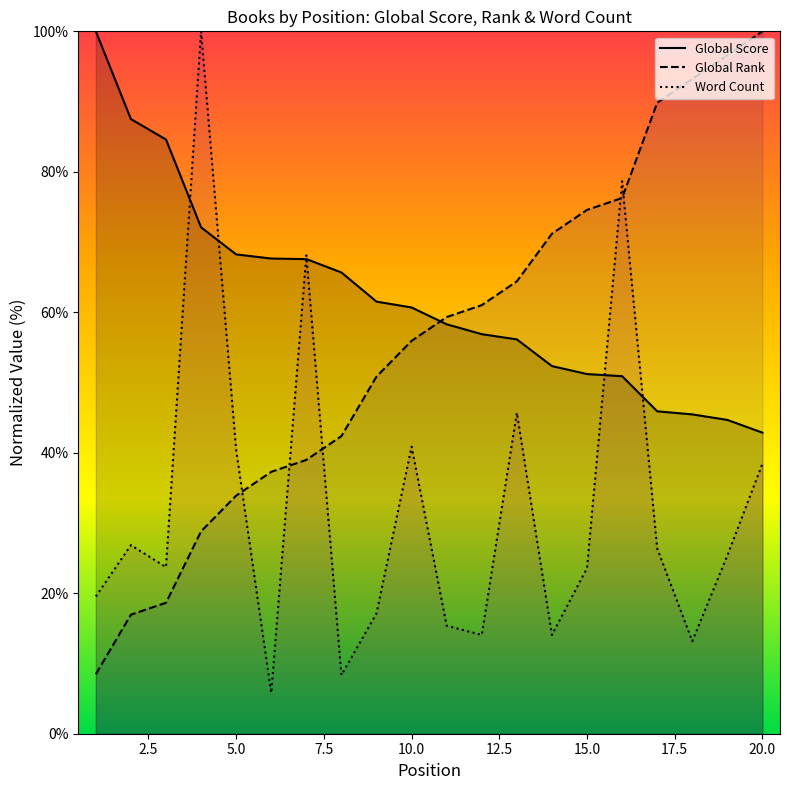

Rank the series by their maximum value, from lowest to highest.

Global Score, Global Rank, Word Count